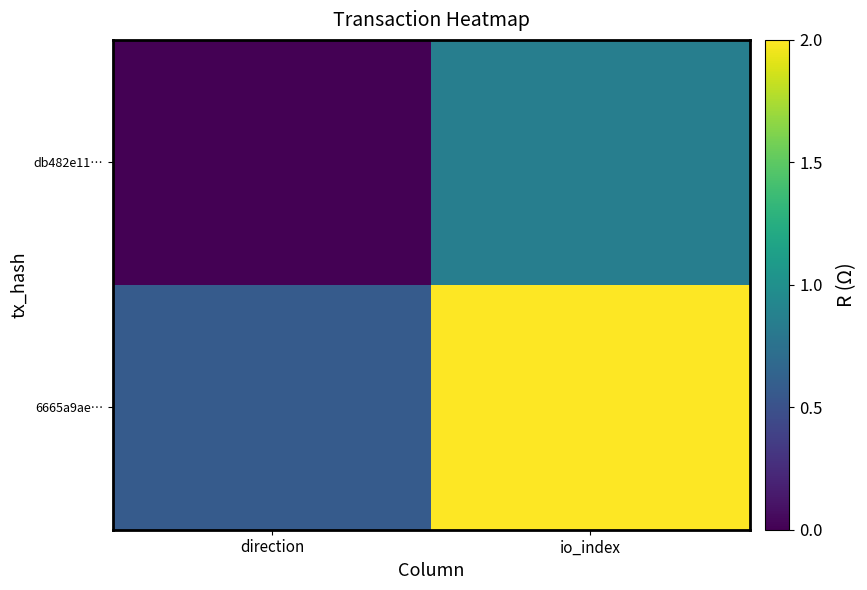

At which category is the sum across all series the highest?

io_index